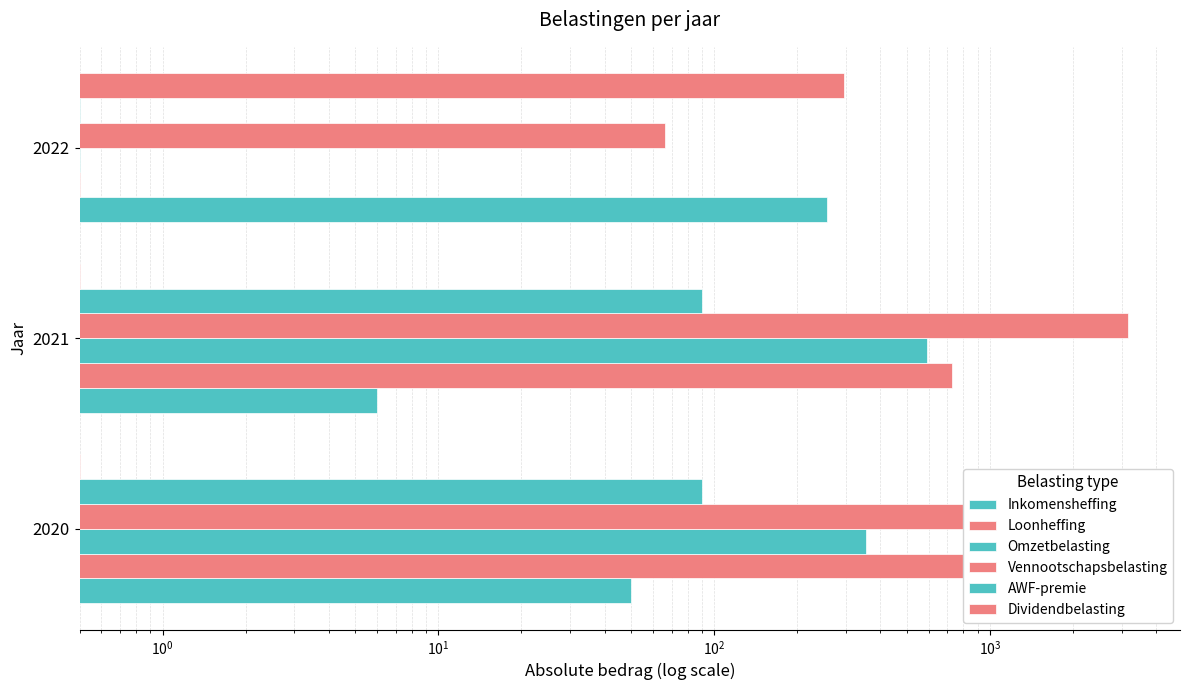

What is the minimum value shown in the chart?

0.5